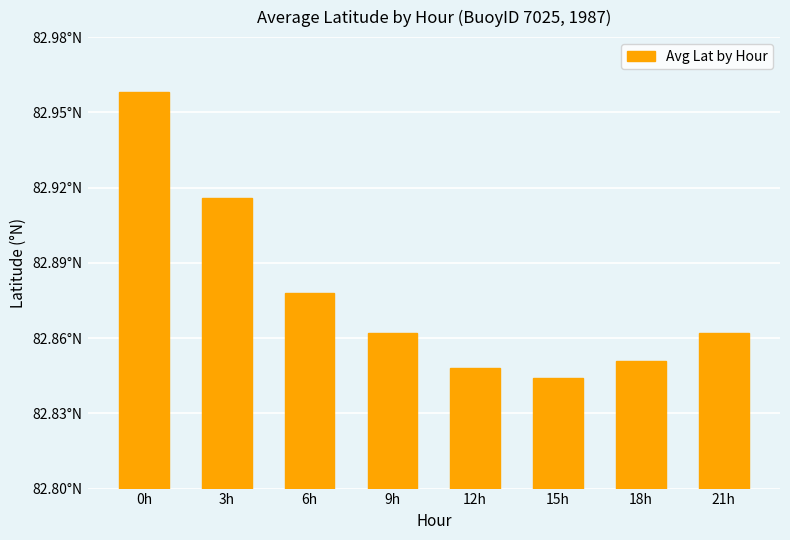

What value does the data have at 3h?

82.9